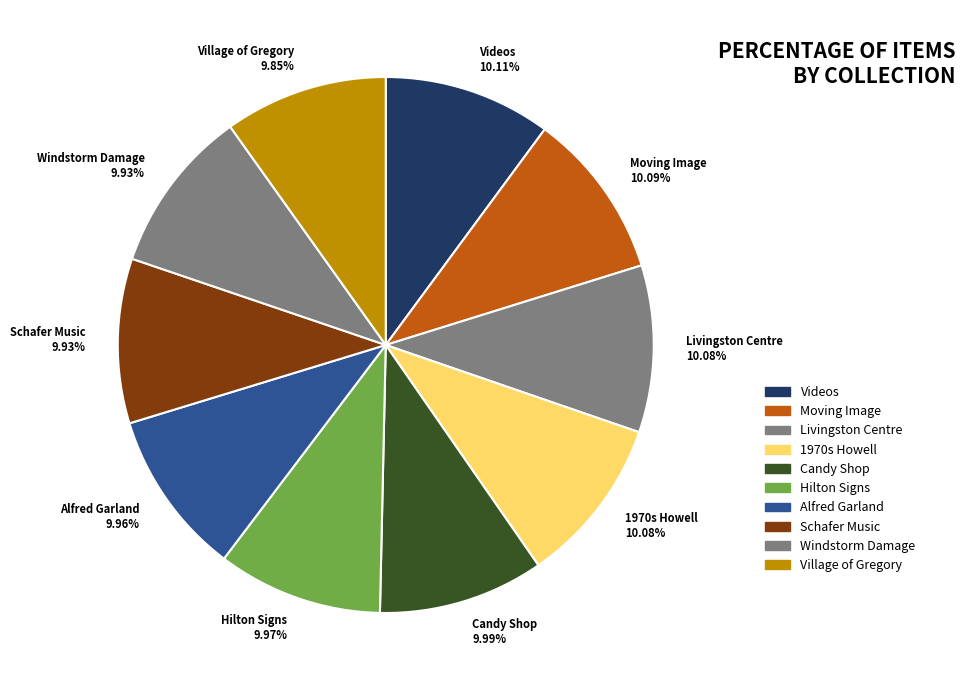

Count the number of slices in the pie.

10